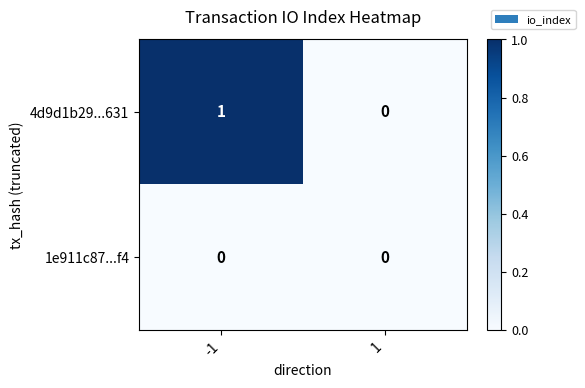

Reading right to left, transcribe all the data shown in this chart.

4d9d1b29...631: 1=0	-1=1
1e911c87...f4: 1=0	-1=0